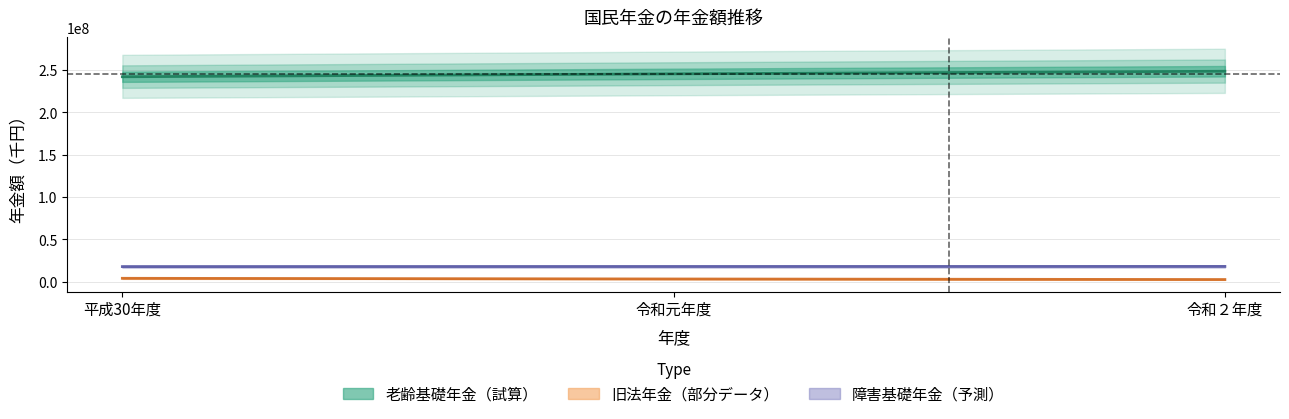

The value of 旧法老齢年金 at 平成30年度 is 4034080. True or false?

True